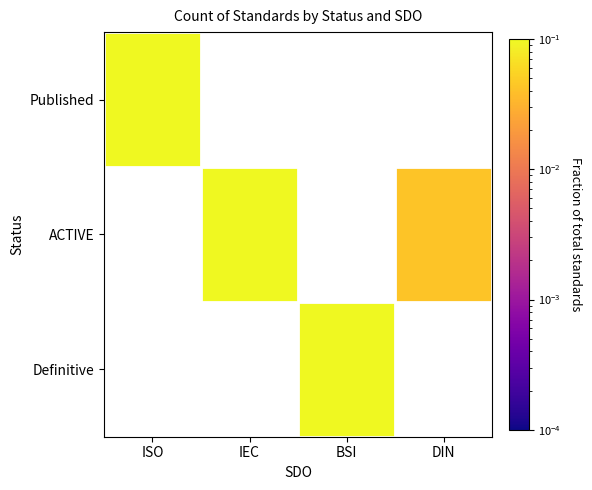

Which category has the lowest value across all series?

DIN